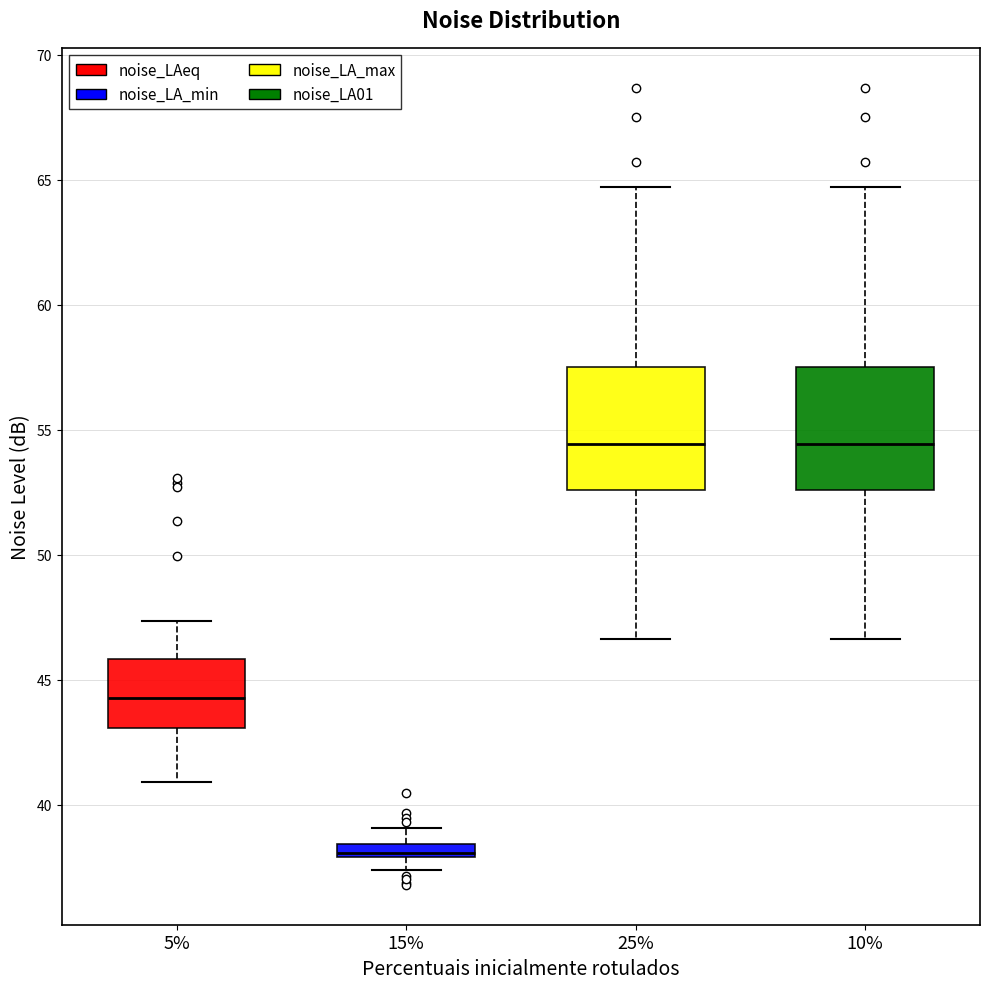

Where does the upper whisker of the box at x = 15% end on the y-axis? The values are not printed on the chart, so give them approximately, as read against the axis.

39.0